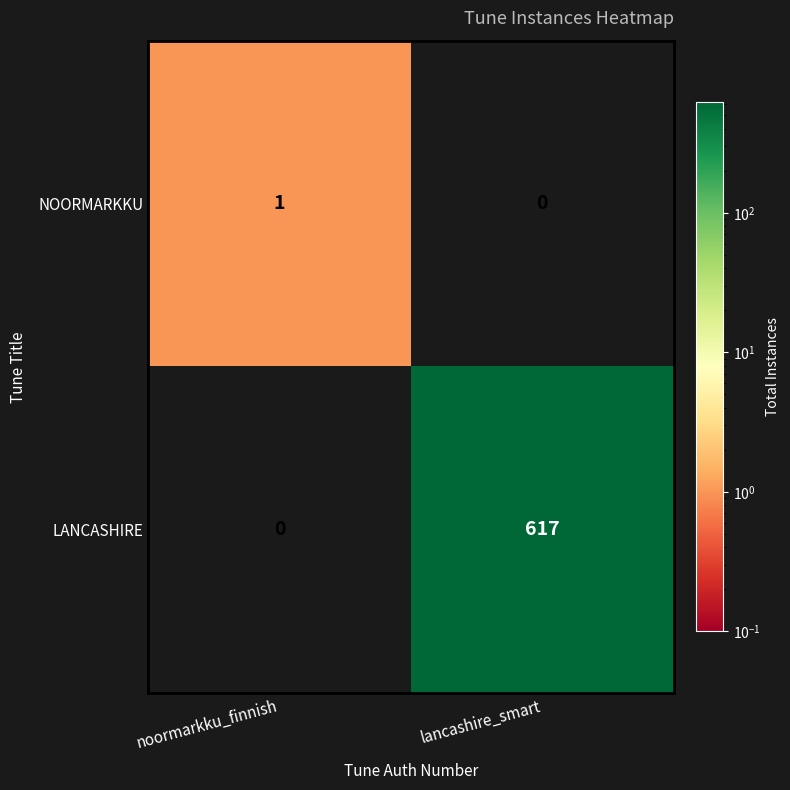

At which label is LANCASHIRE closest to 308?

noormarkku_finnish